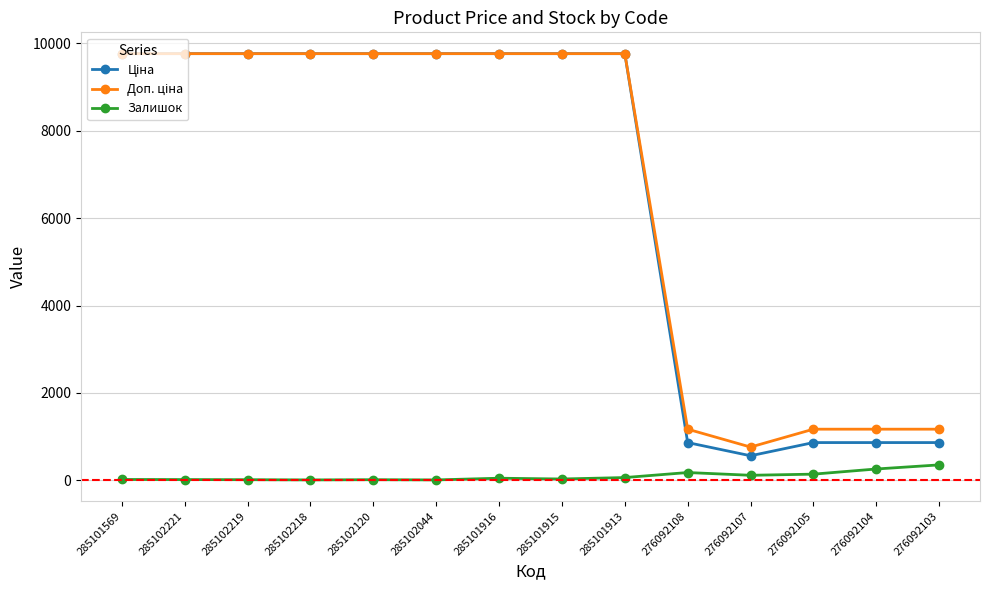

The Залишок series shows 29.0 at 285101915. True or false?

True